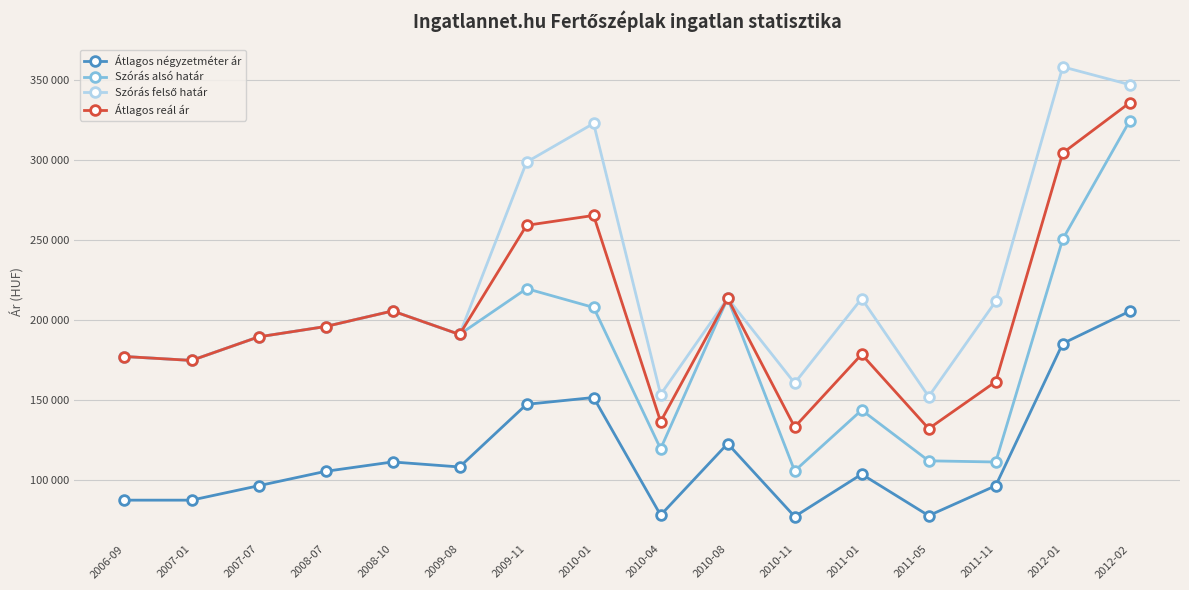

At how many categories does at least one series exceed 245217?

4